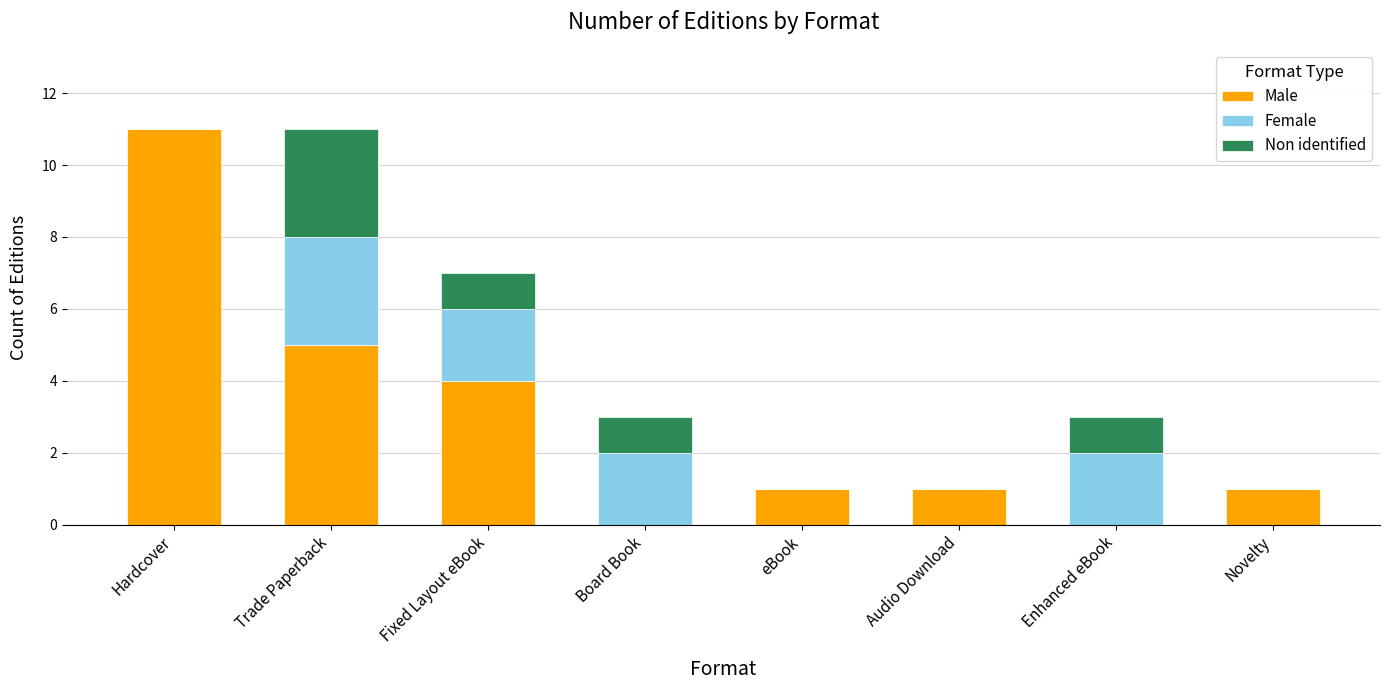

What is the highest value of the Male series?

11